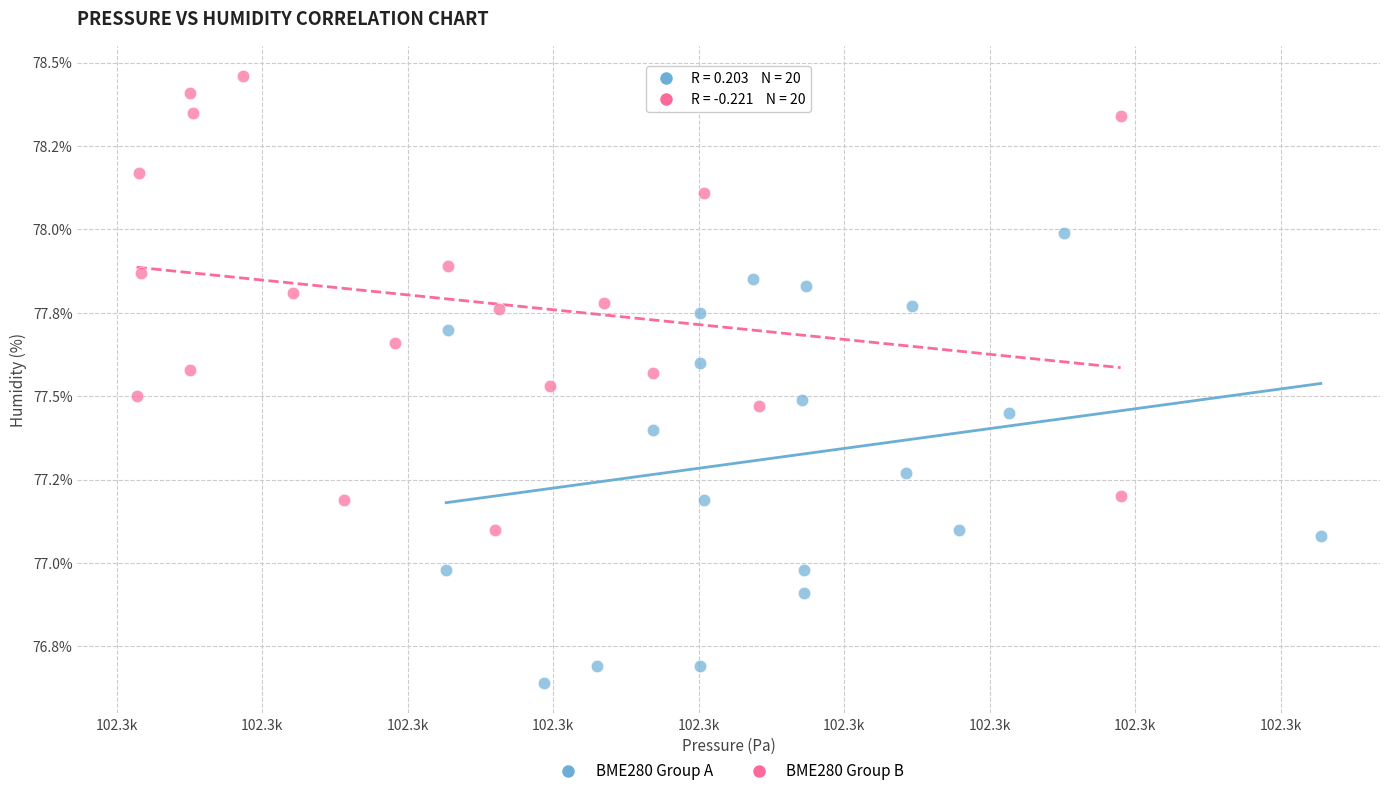

Which series contains the highest Y value?

BME280 Group B